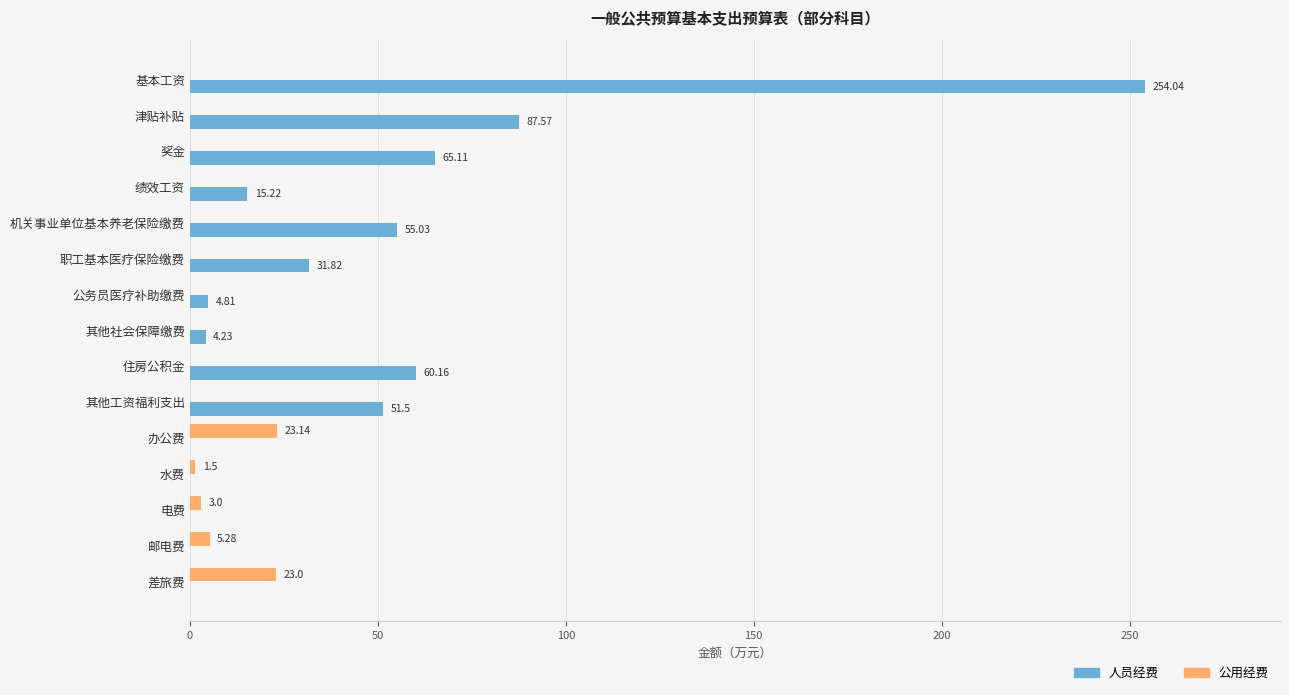

Between 绩效工资 and 职工基本医疗保险缴费, which series saw the biggest shift?

人员经费